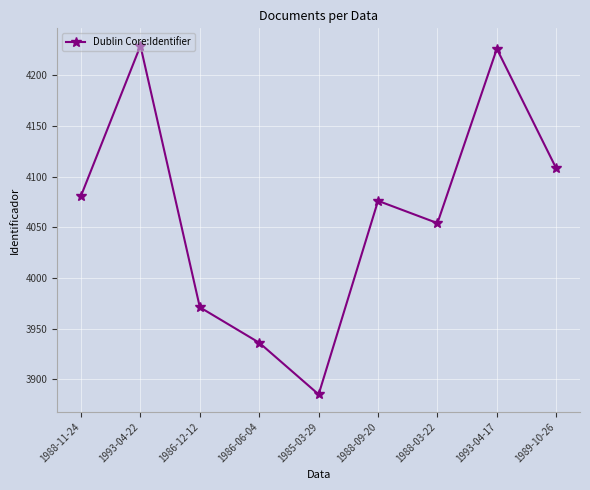

True or false: the data has more than 2 interior local peaks.

True